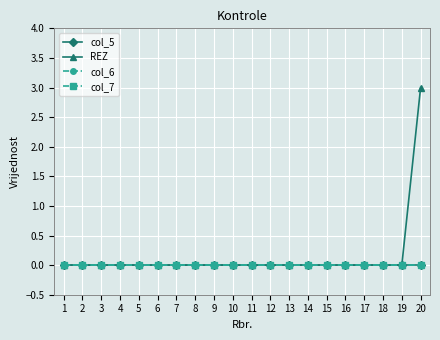

Which series has the largest total across all categories?

REZ